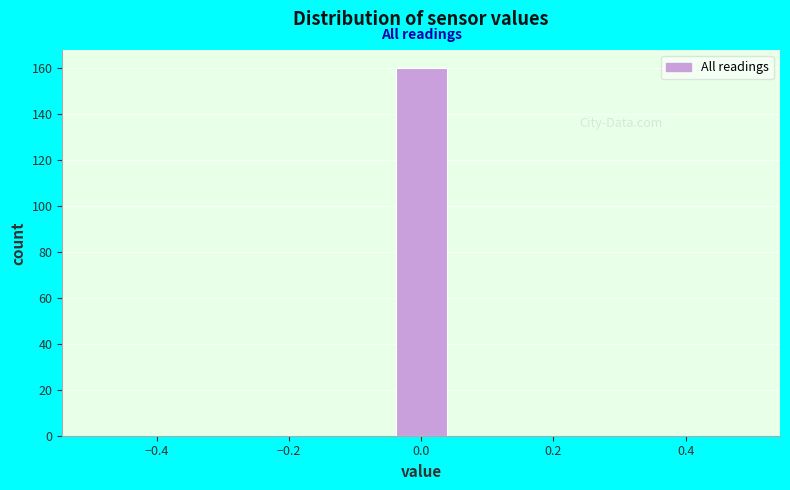

Which range on the x-axis has the tallest bar?

-0.04 to 0.04